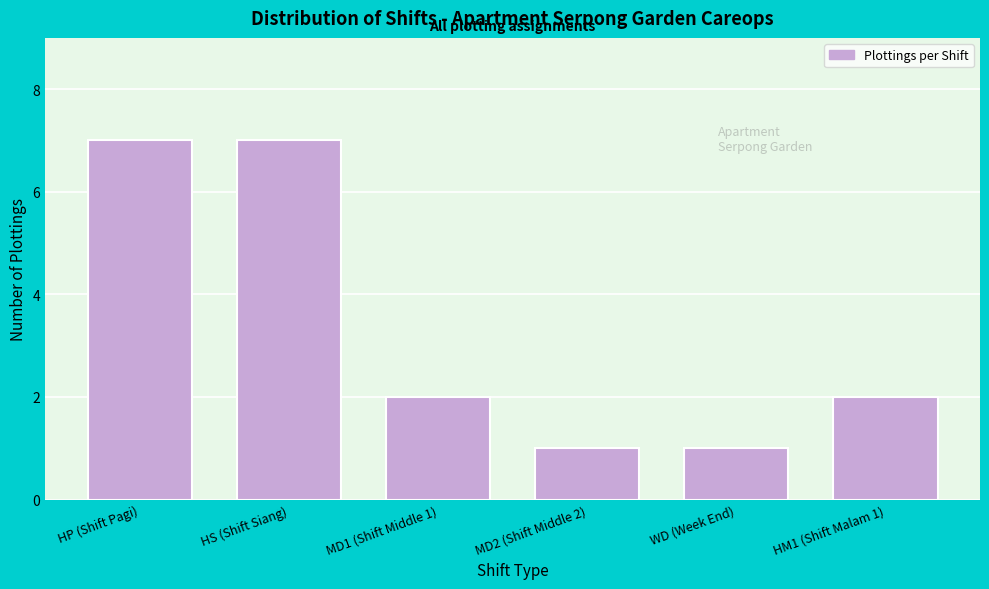

Reading left to right, extract all data points from this chart.

7	7	2	1	1	2